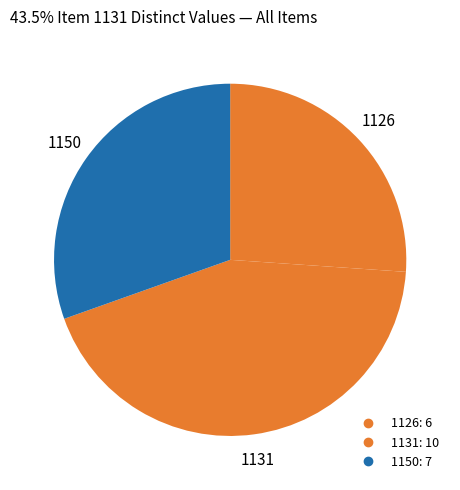

How many segments does this pie chart have?

3